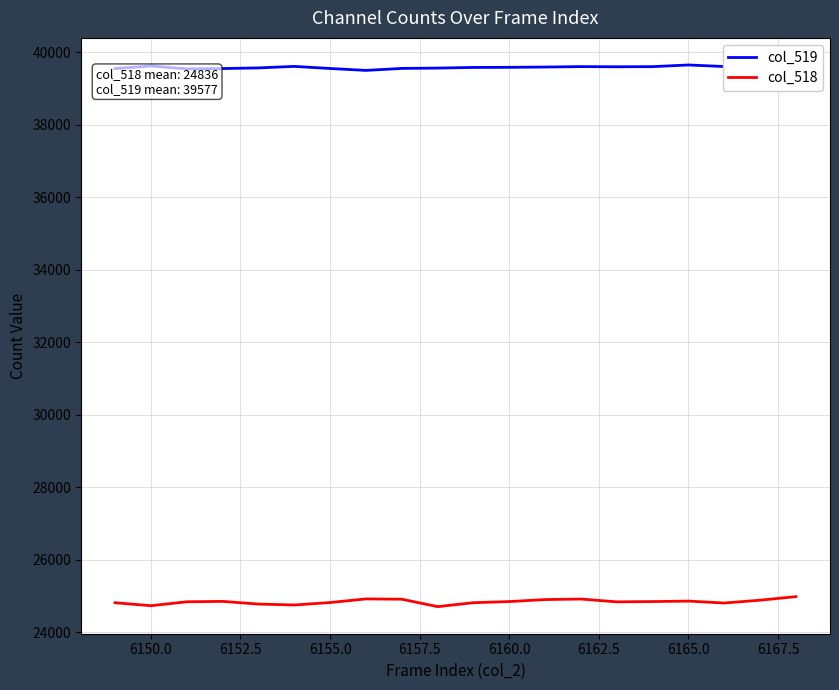

True or false: col_518 and col_519 intersect in this chart.

False